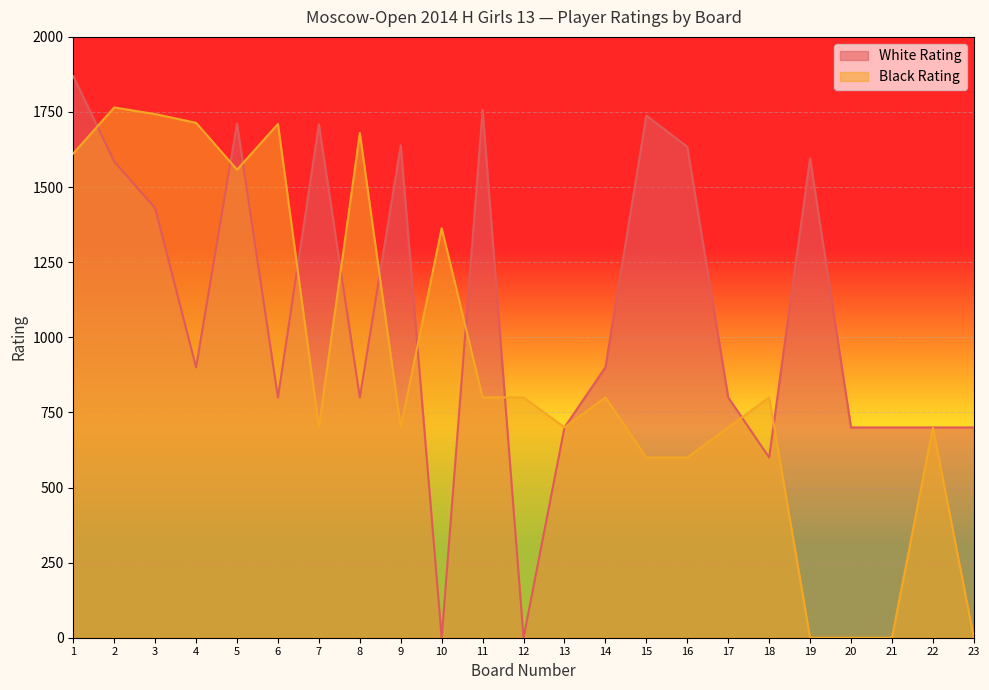

What are all the series names shown in the legend?

White Rating, Black Rating